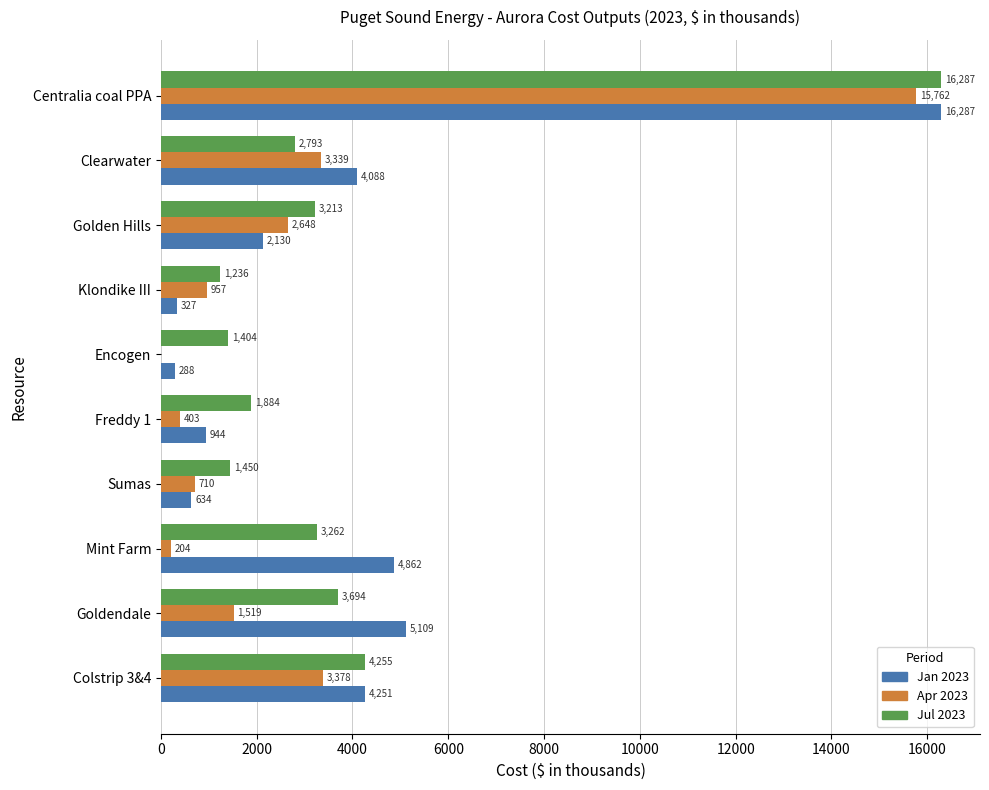

At which category is the sum across all series the highest?

Centralia coal PPA